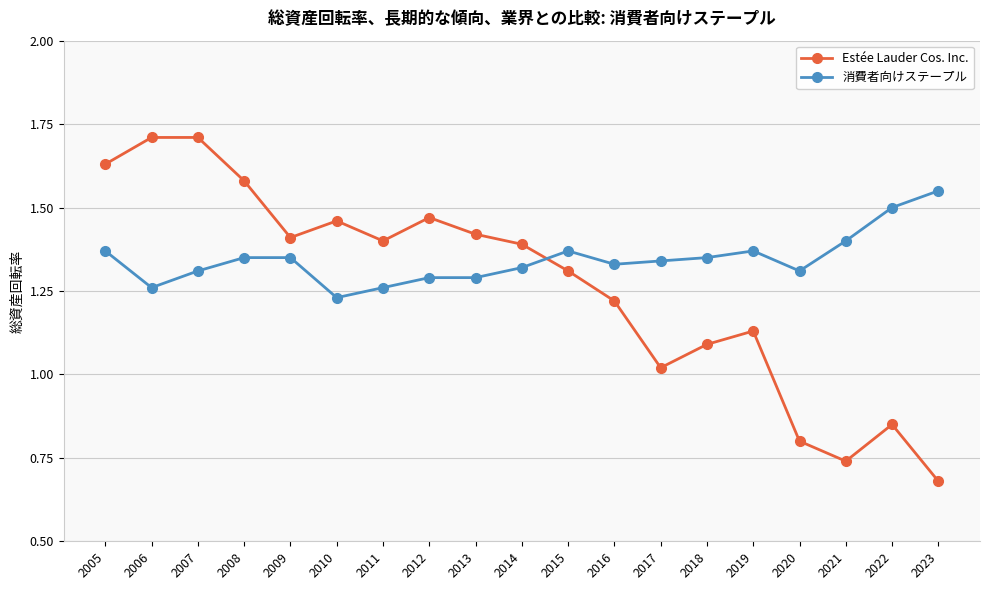

Rank the series by their maximum value, from lowest to highest.

消費者向けステープル, Estée Lauder Cos. Inc.